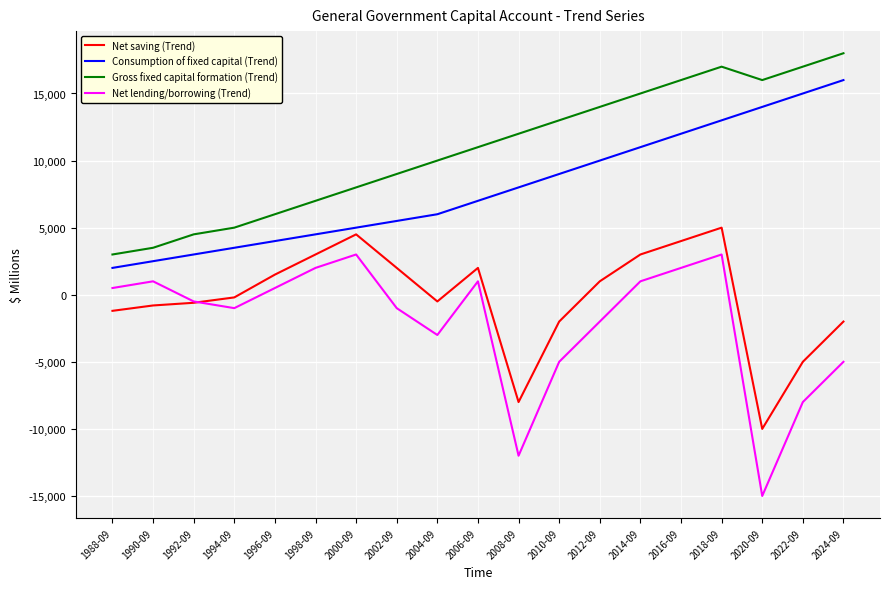

True or false: Gross fixed capital formation (Trend) and Net saving (Trend) cross at least once.

False